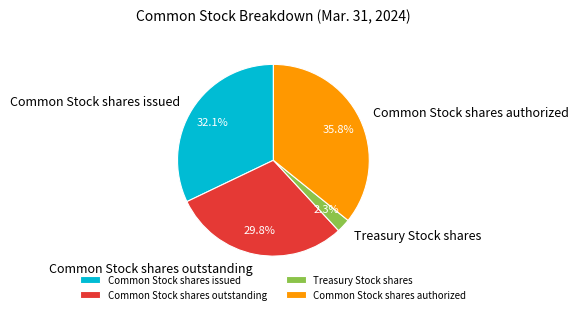

How many slices are in this pie chart?

4